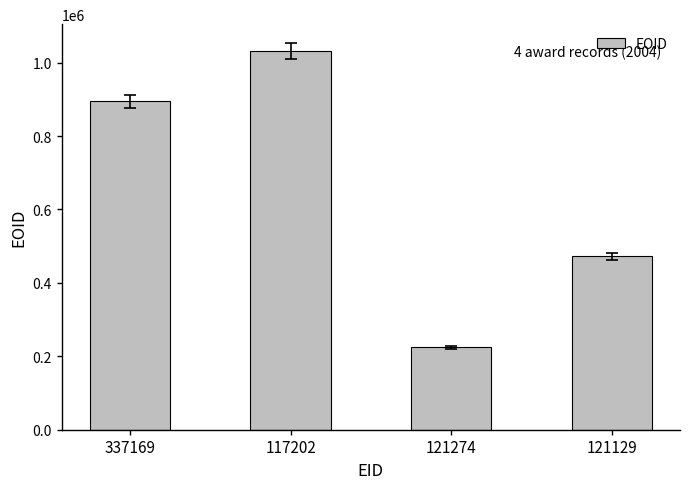

True or false: the data shows 714942 at 117202.

False